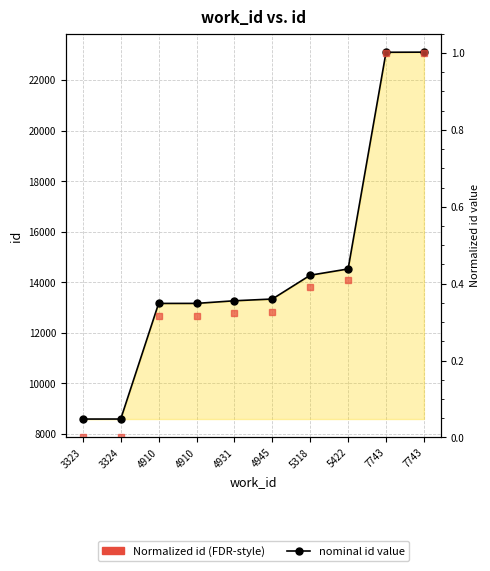

Where is Normalized id (FDR-style) nearest to the value 0?

3323